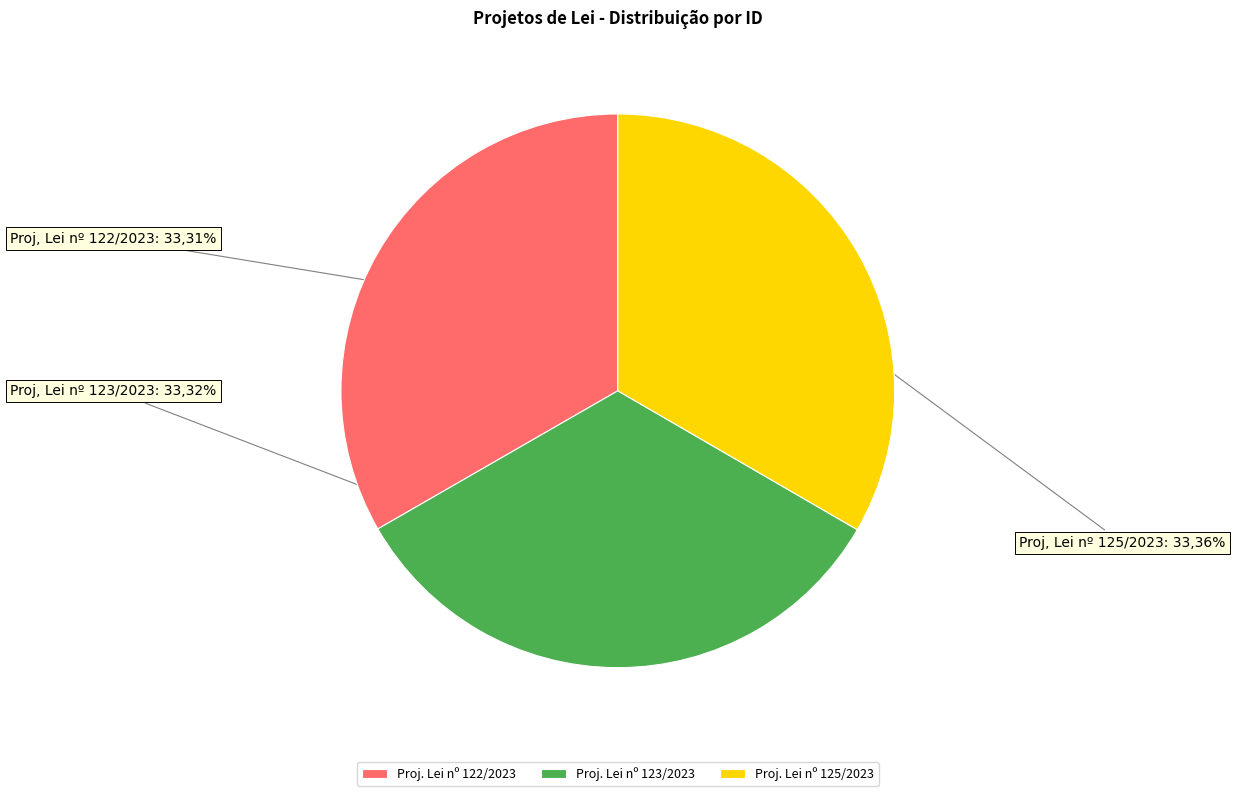

To the nearest percent, what portion does Projeto de Lei Ordinária nº 125 de 2023 represent?

33%